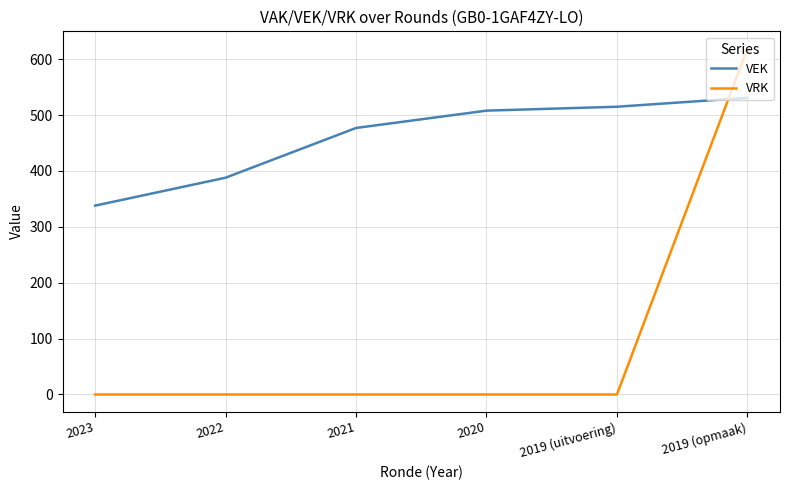

The value of VEK at 2019 (opmaak) is 531. True or false?

True